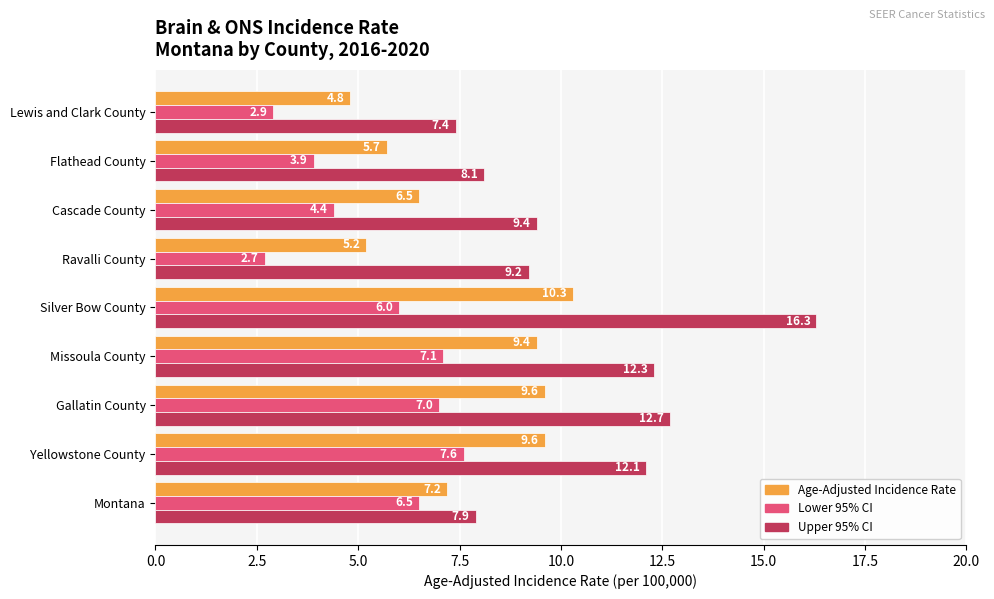

Which series has the largest range (max minus min)?

Upper 95% CI